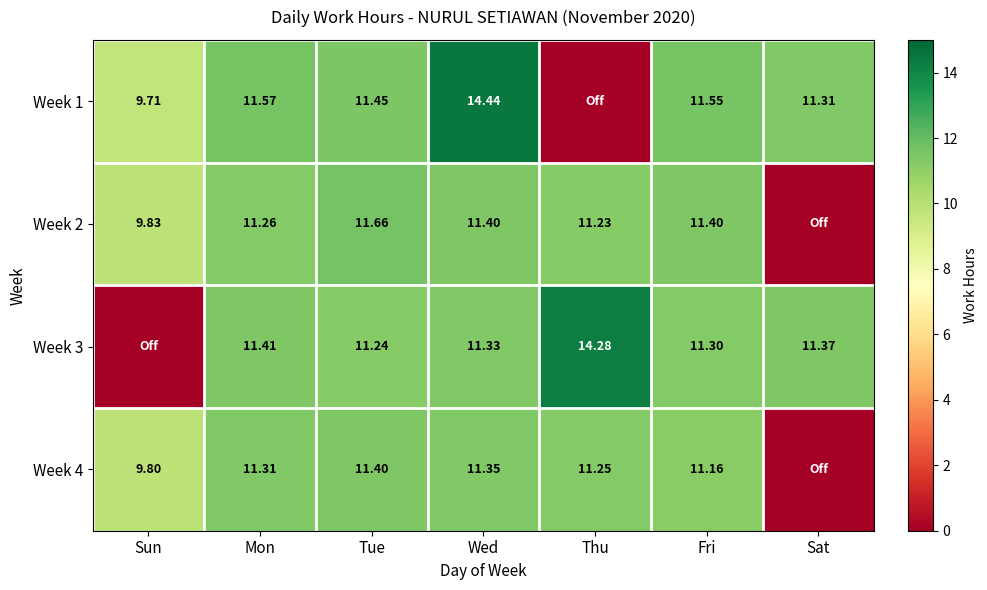

Is the value of Week 2 at Tue greater than the value of Week 3 at Thu?

No